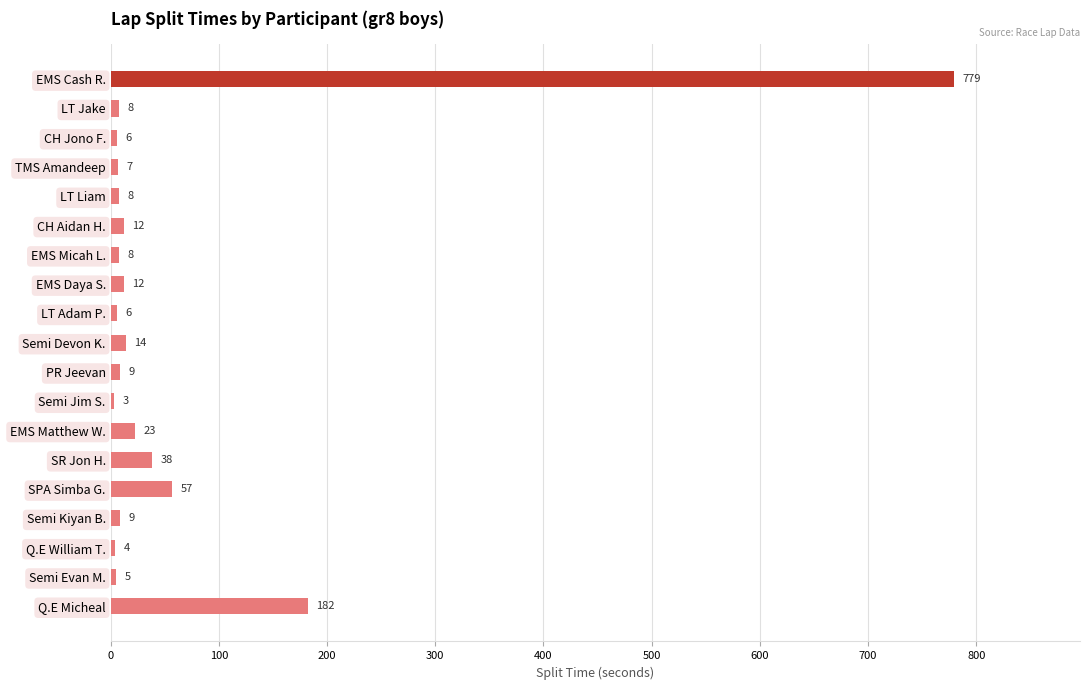

Reading top to bottom, transcribe all the data shown in this chart.

779	8	6	7	8	12	8	12	6	14	9	3	23	38	57	9	4	5	182